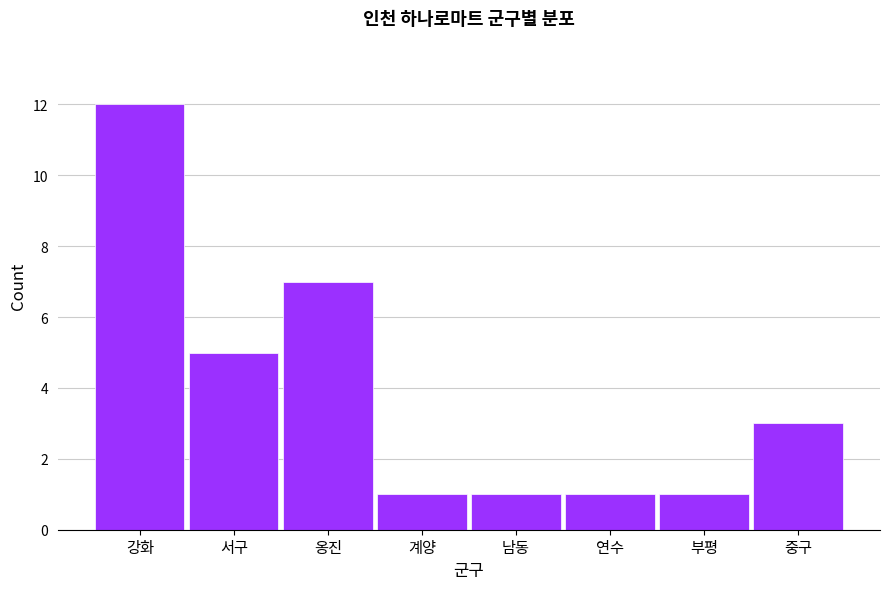

Reading right to left, transcribe all the data shown in this chart.

중구=3	부평=1	연수=1	남동=1	계양=1	옹진=7	서구=5	강화=12